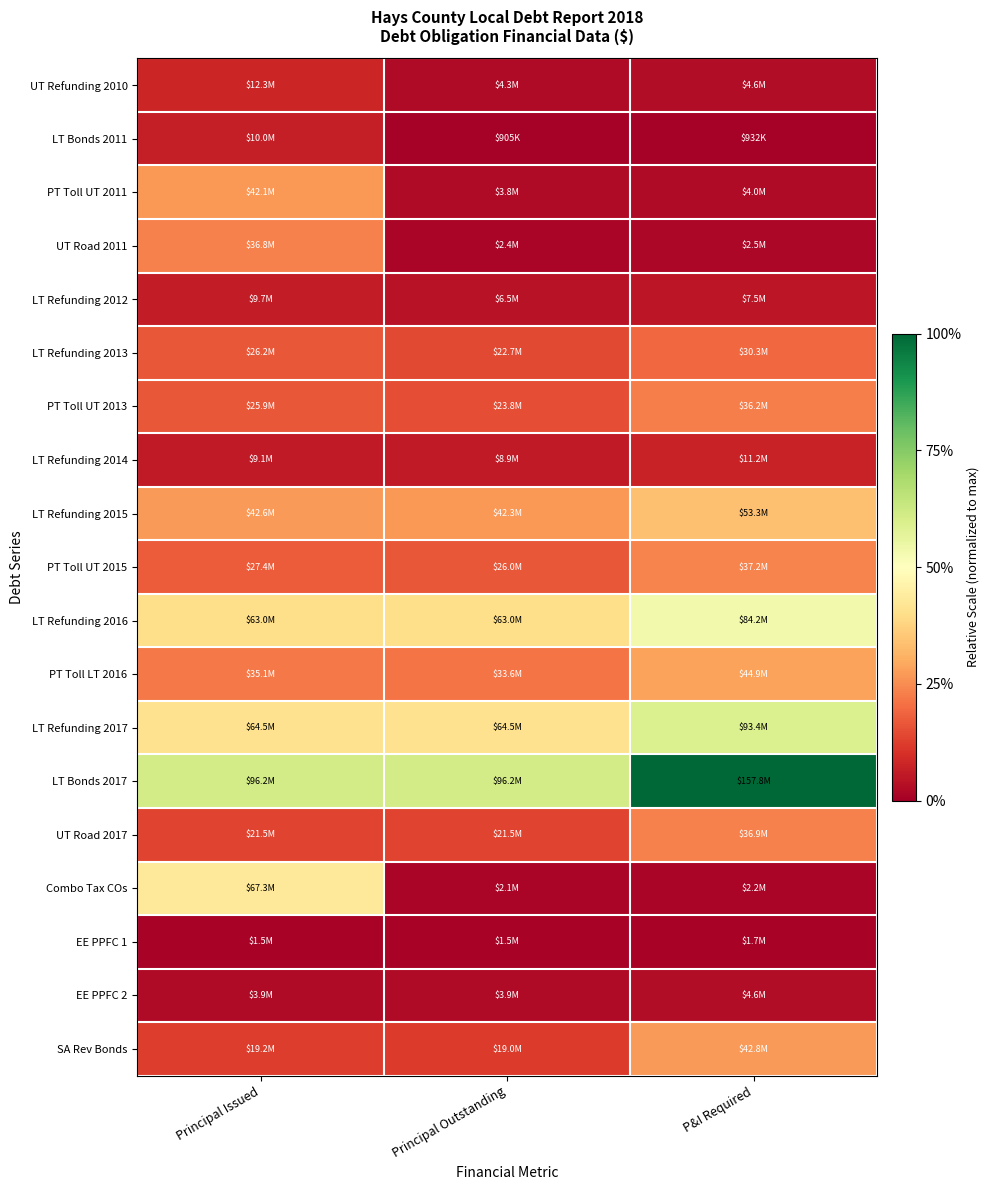

Which has a higher value, P&I Required or Principal Issued?

Principal Issued